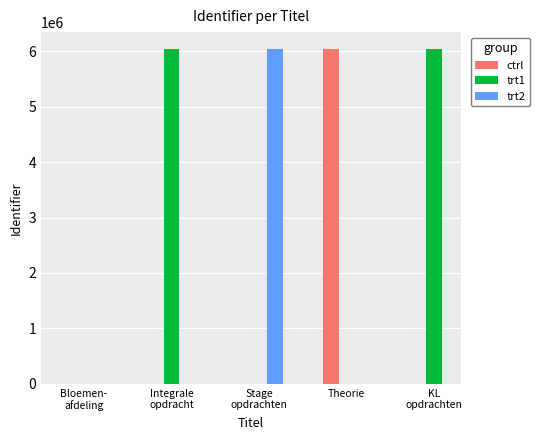

Which category has the highest value across all series?

Stage opdrachten